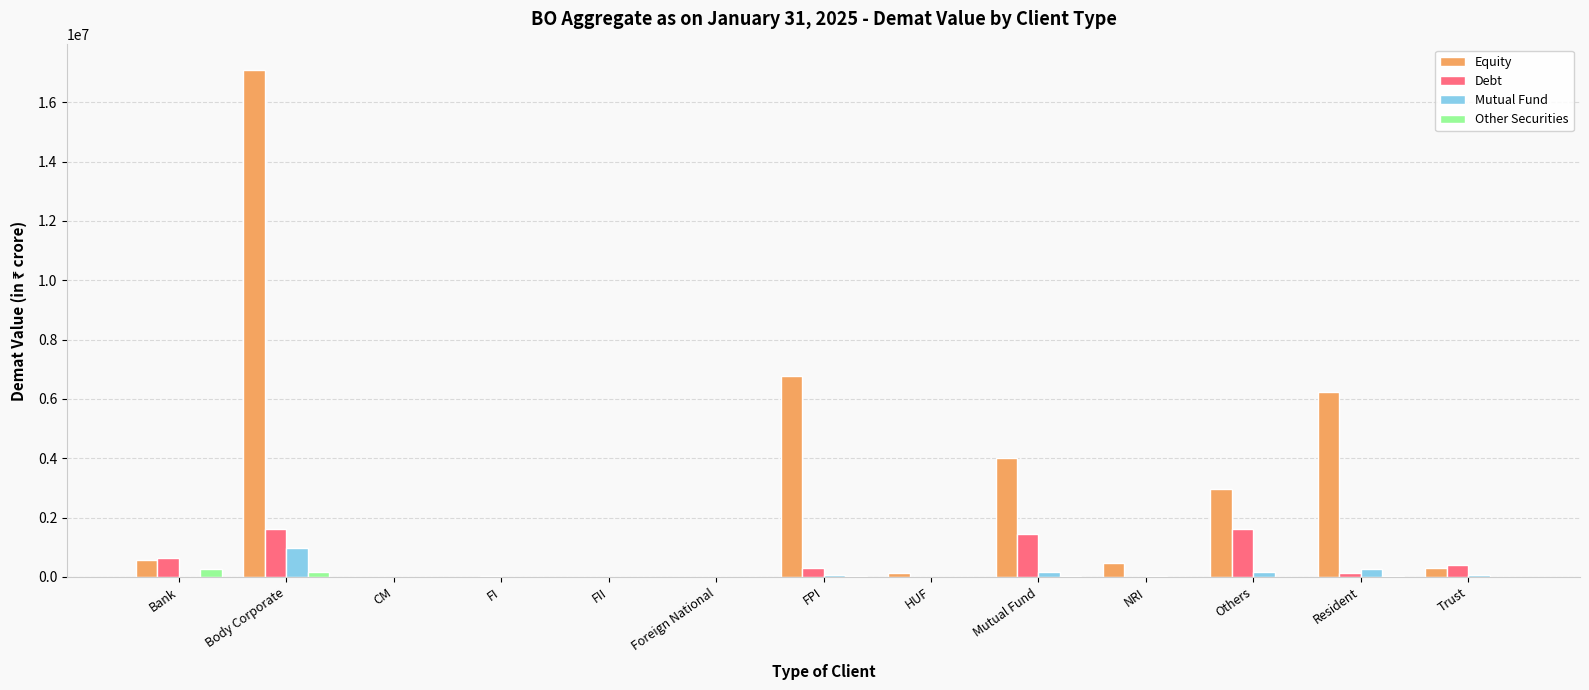

Between Foreign National and Resident, which series saw the biggest shift?

Equity